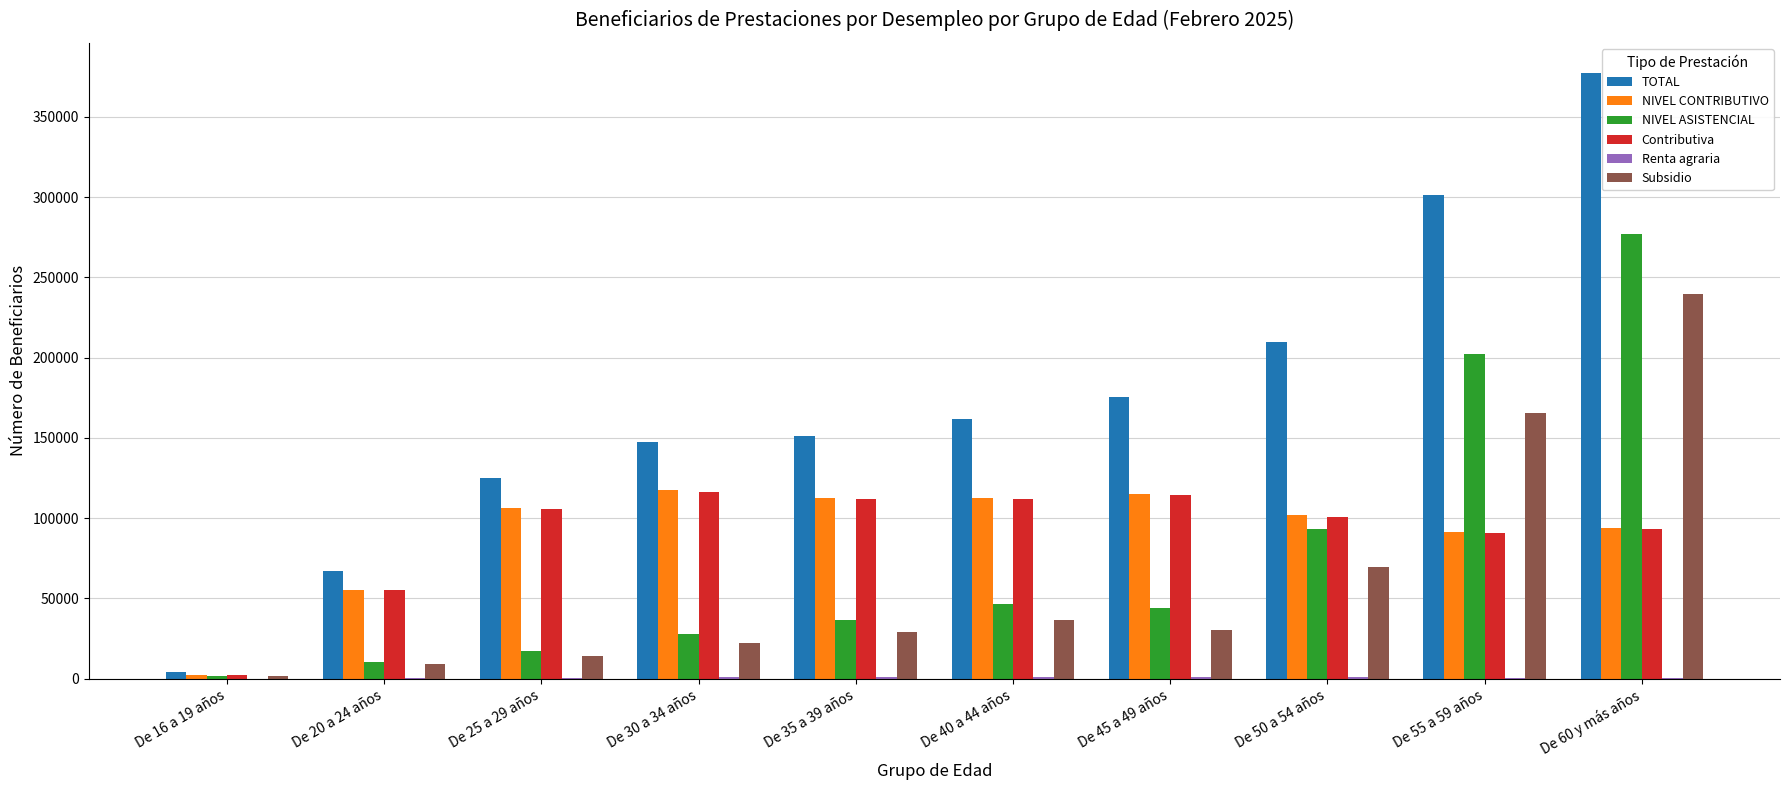

At which category is the sum across all series the highest?

De 60 y más años